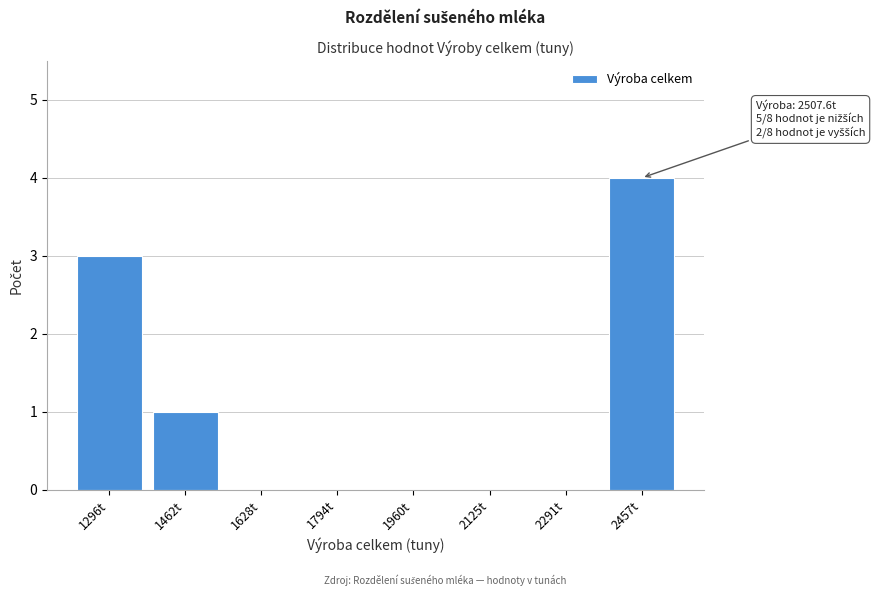

Reading right to left, list all the values displayed in this chart.

2457t=4	2291t=0	2125t=0	1960t=0	1794t=0	1628t=0	1462t=1	1296t=3